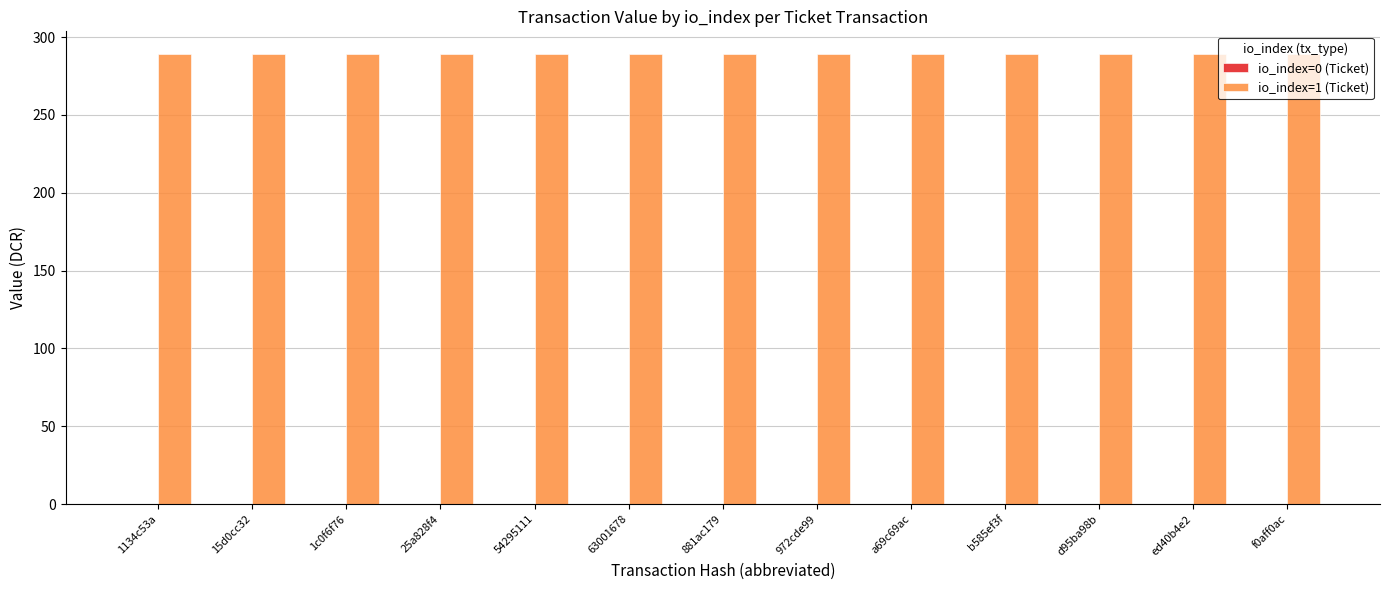

The value of io_index=1 (Ticket) at 972cde99 is 150.7. True or false?

False